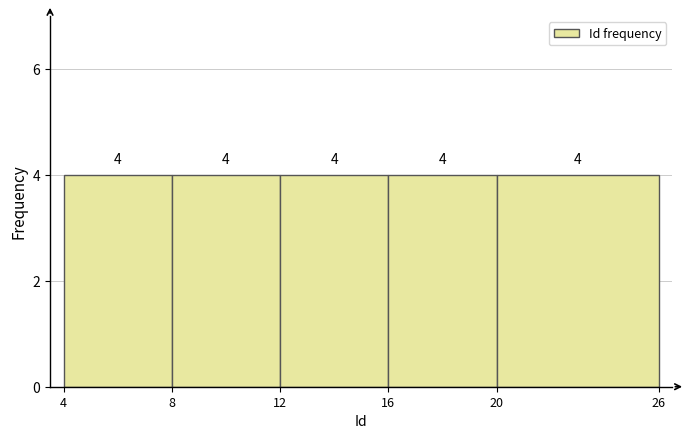

How tall is the bar that spans 20 to 26 on the x-axis?

4